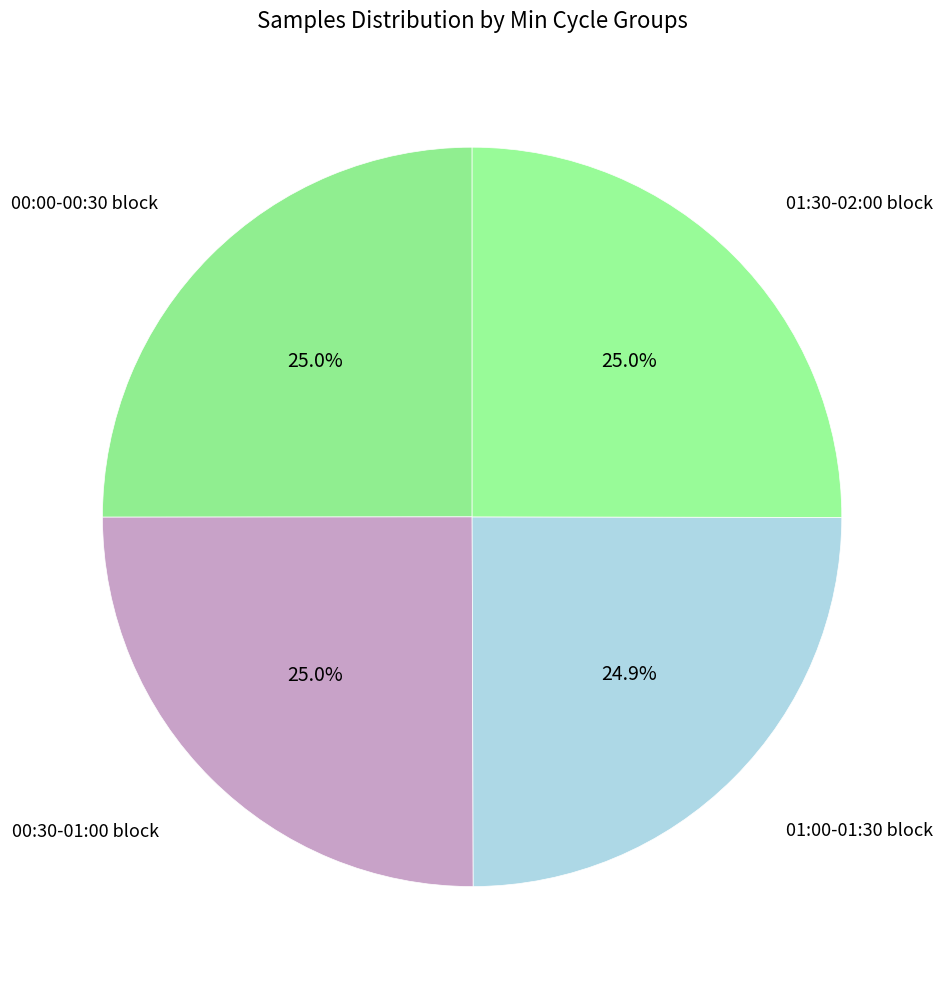

Is there any slice that represents more than half of the pie?

No